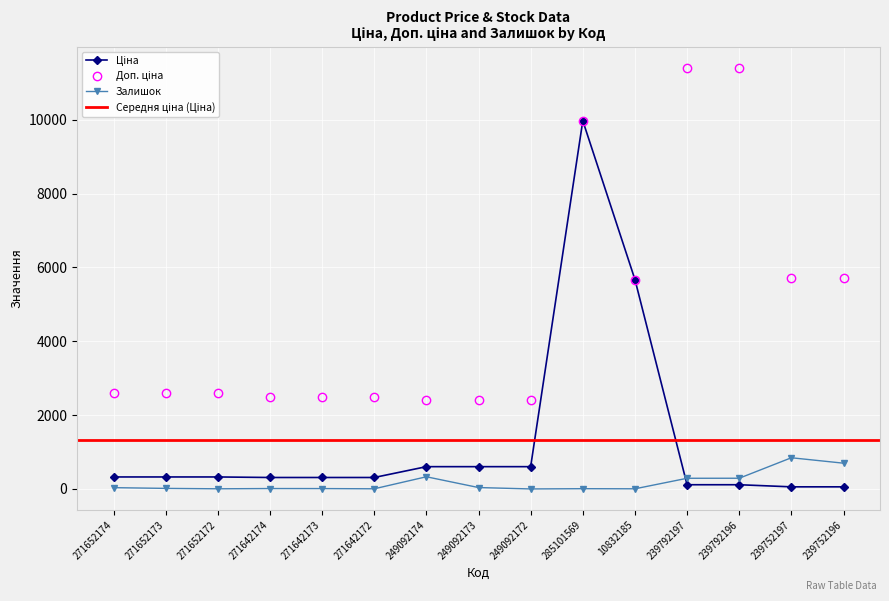

Reading right to left, what are all the values shown in this chart?

Ціна: 239752196=57.0	239752197=57.0	239792196=114.1	239792197=114.1	10832185=5673.8	285101569=9975.0	249092172=603.7	249092173=603.7	249092174=603.7	271642172=310.3	271642173=310.3	271642174=310.3	271652172=324.8	271652173=324.8	271652174=324.8
Доп. ціна: 239752196=5705.0	239752197=5705.0	239792196=11410.0	239792197=11410.0	10832185=5673.8	285101569=9975.0	249092172=2414.8	249092173=2414.8	249092174=2414.8	271642172=2482.4	271642173=2482.4	271642174=2482.4	271652172=2598.3	271652173=2598.3	271652174=2598.3
Залишок: 239752196=698.0	239752197=845.0	239792196=290.0	239792197=289.0	10832185=4.0	285101569=7.0	249092172=0.0	249092173=38.0	249092174=330.0	271642172=4.0	271642173=10.0	271642174=11.0	271652172=4.0	271652173=15.0	271652174=35.0